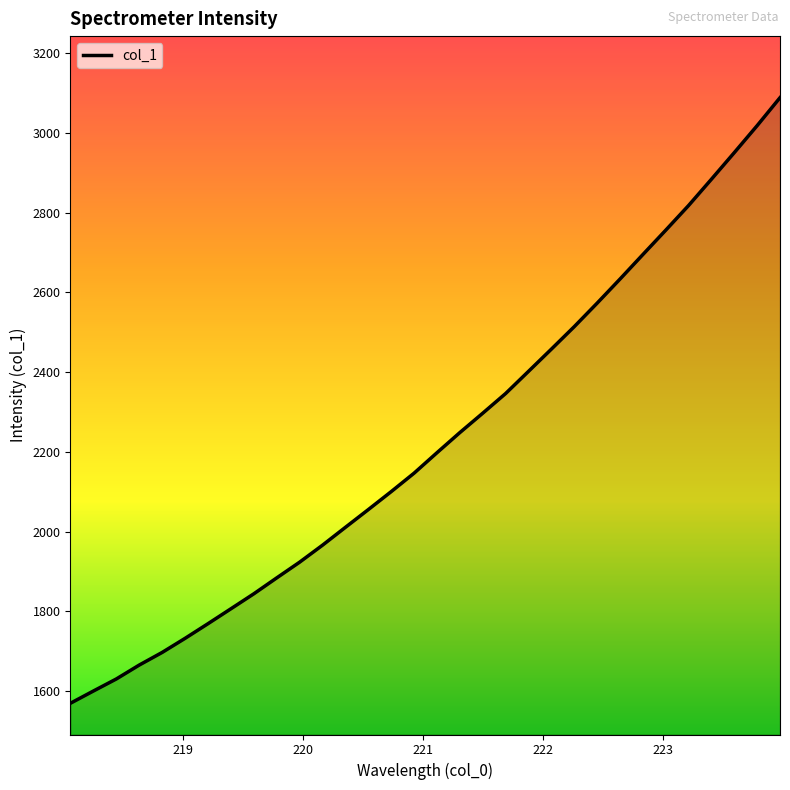

What is the smallest value displayed?

1569.7